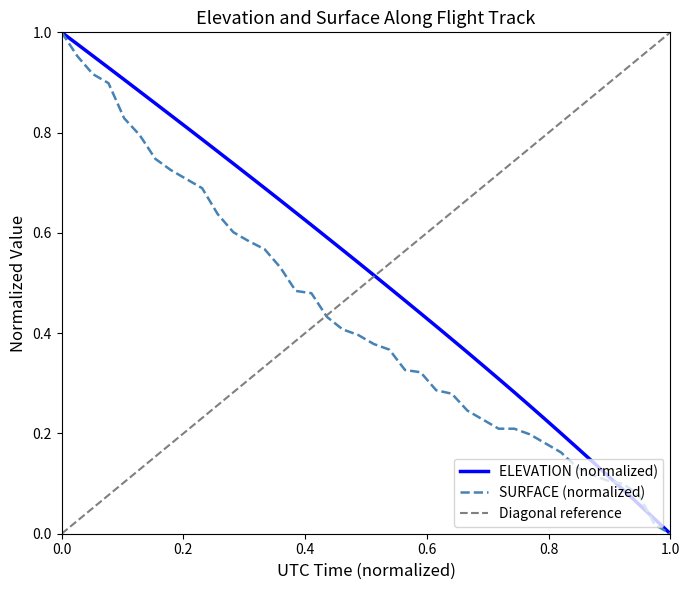

What is the highest value of the ELEVATION series?

1.0